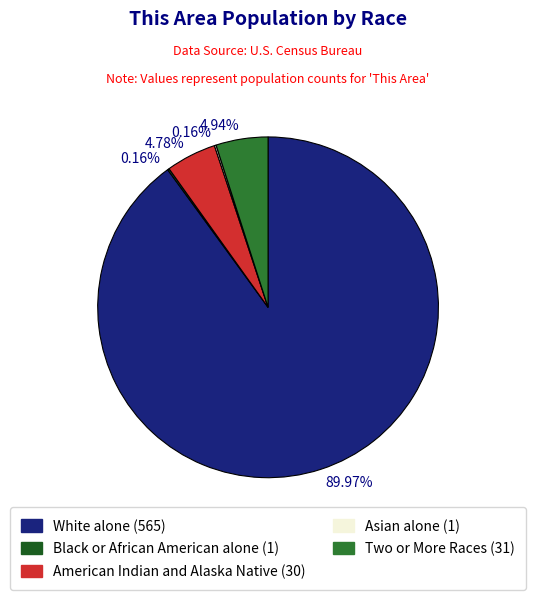

Is there any slice that represents more than half of the pie?

Yes